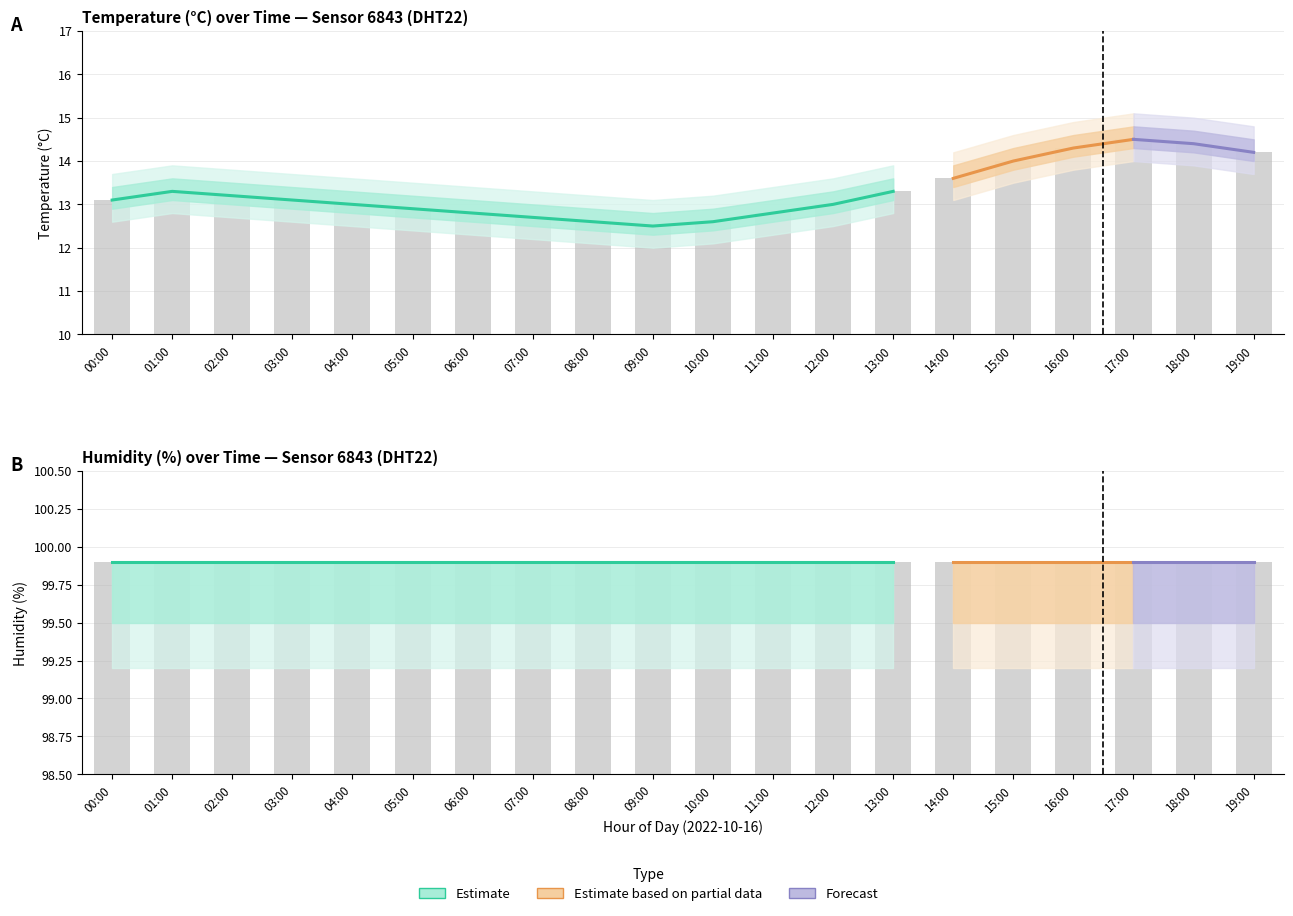

The chart shows a value of 6.0 at 11:00. True or false?

False